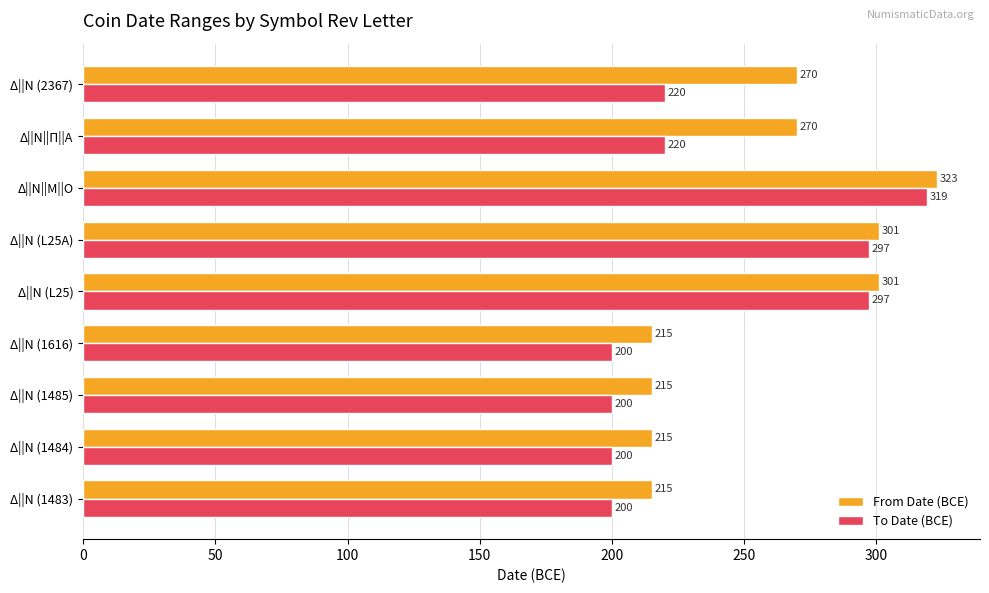

Rank the series at Δ||Ν (L25A) from lowest to highest value.

To Date (BCE), From Date (BCE)